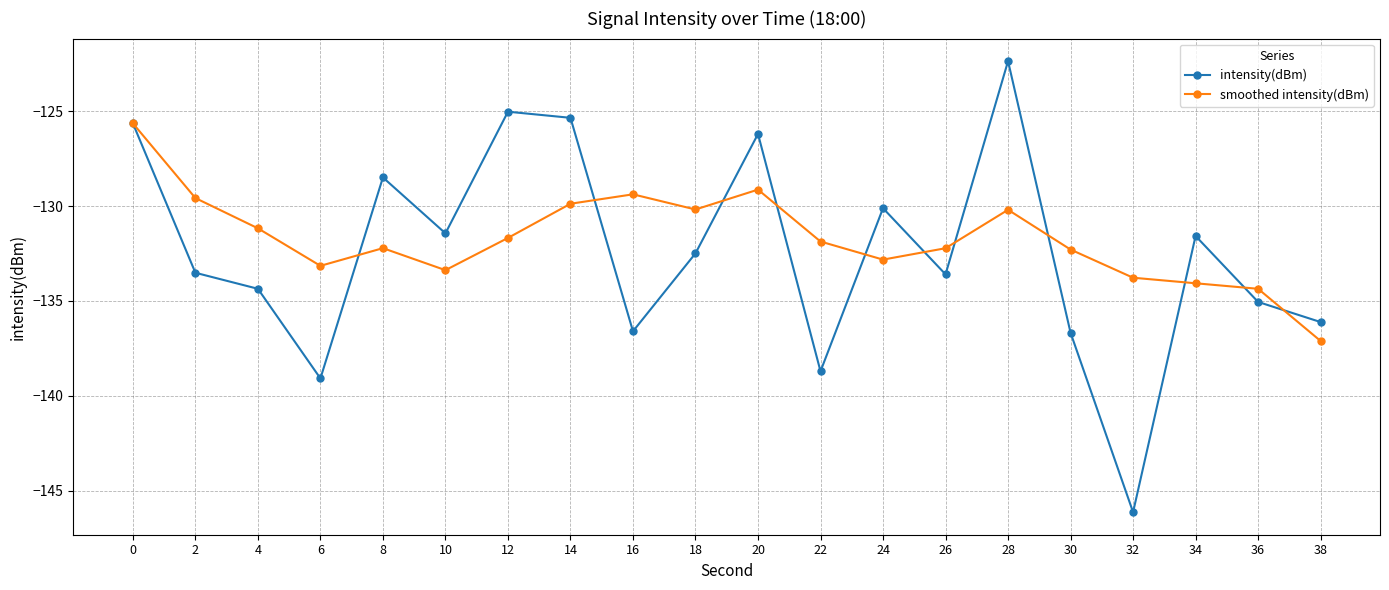

What is the value of the intensity(dBm) point at the 11th from the left?

-126.2